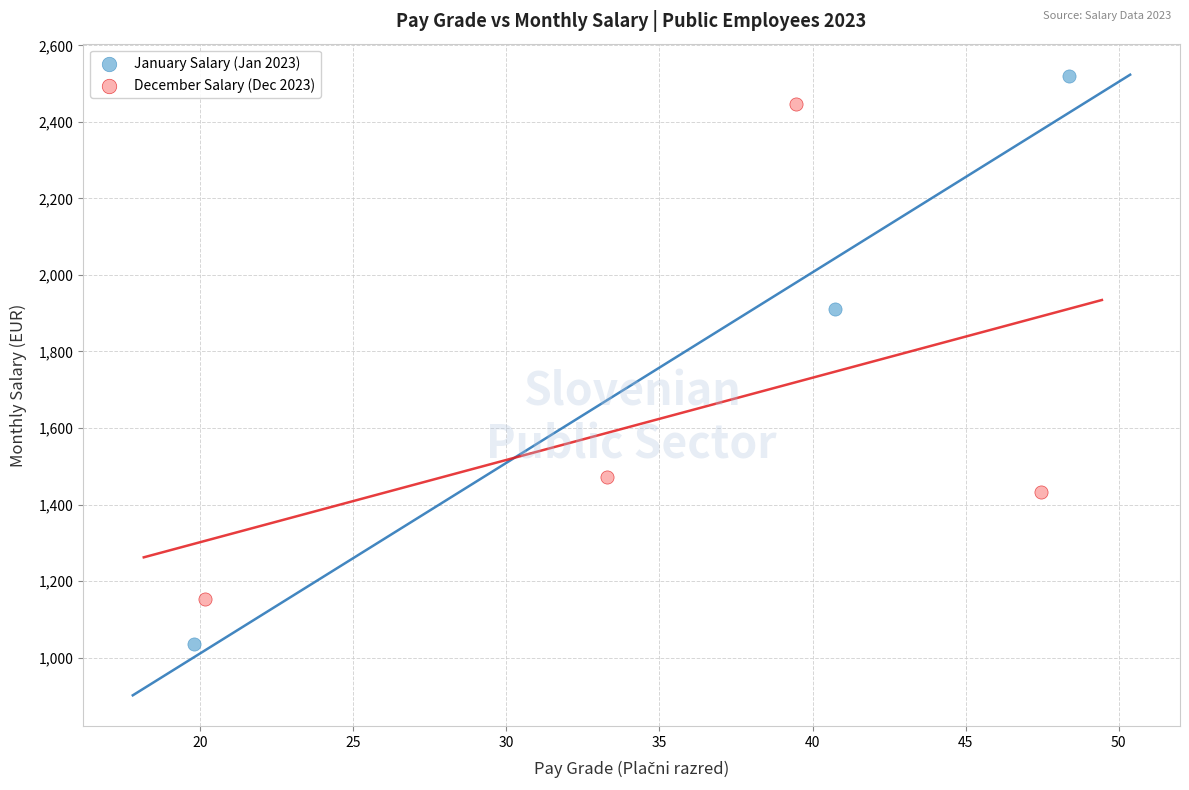

Which series has the largest Y range (max minus min)?

January Salary (Jan 2023)